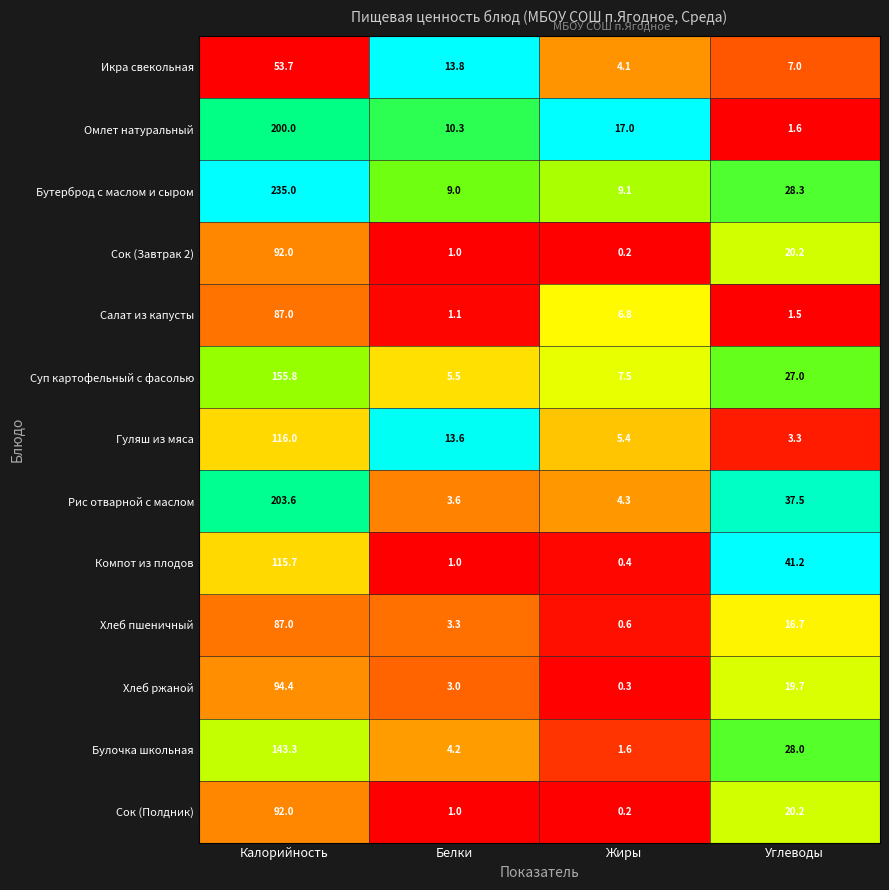

What is the maximum value shown in the chart?

235.0